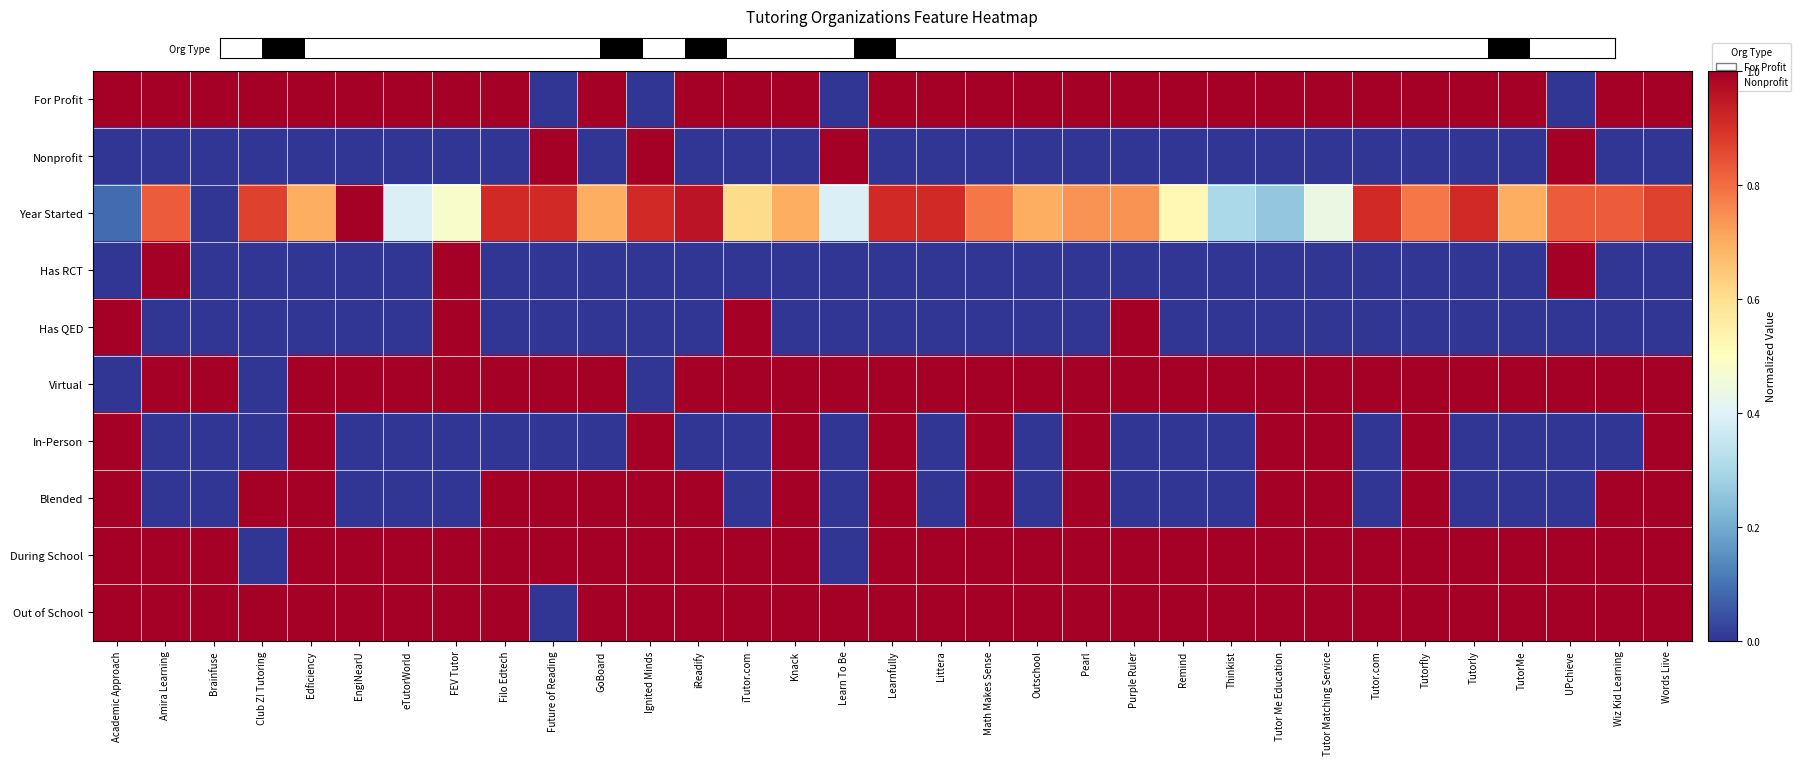

Rank the series by their maximum value, from highest to lowest.

Org Type, Nonprofit, Year Started, Has RCT, Has QED, Virtual, In-Person, Blended, During School, Out of School